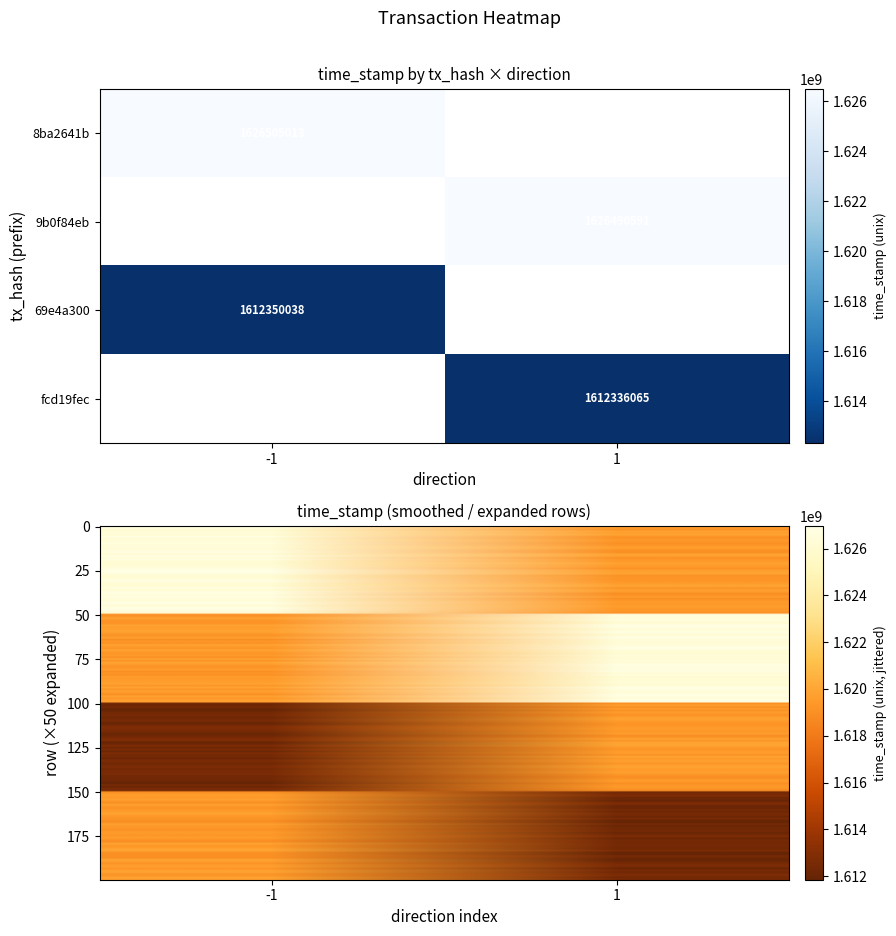

The 9b0f84eb series shows 2334619255 at 1. True or false?

False